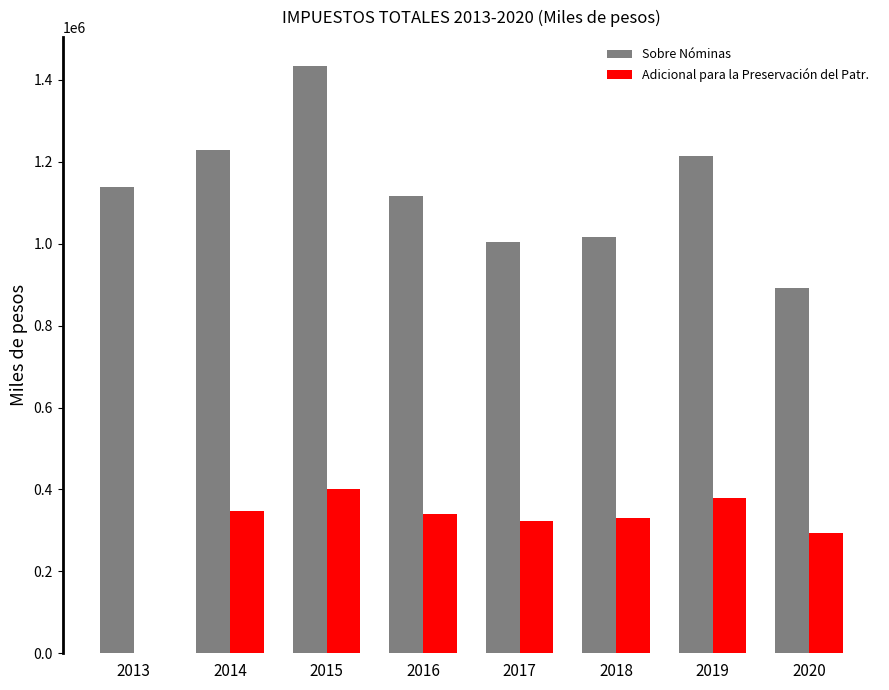

At which label is Sobre Nóminas closest to 1162034?

2013